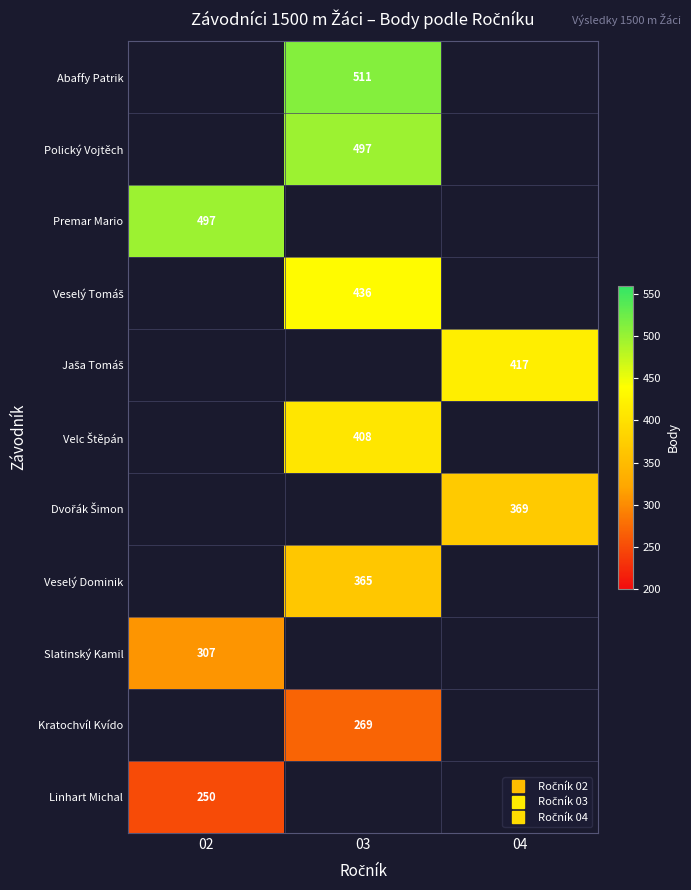

Which series has the widest spread of values?

Premar Mario